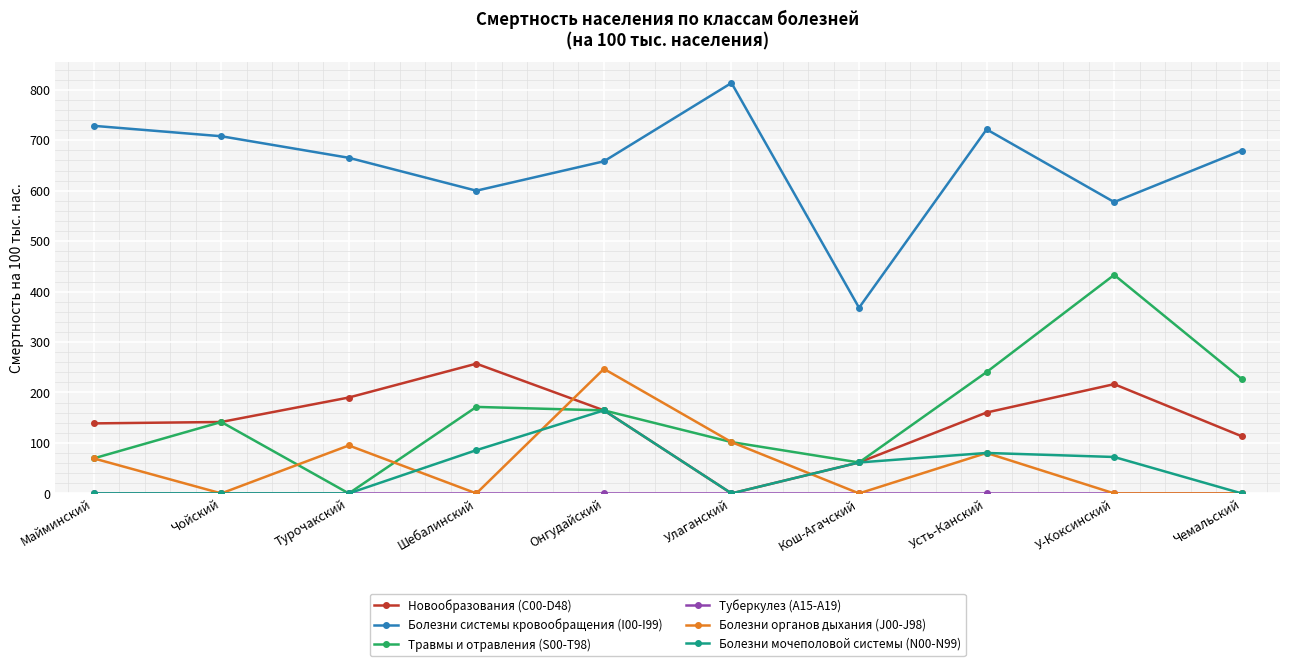

How many interior local peaks does the Болезни системы кровообращения (I00-I99) series have?

2